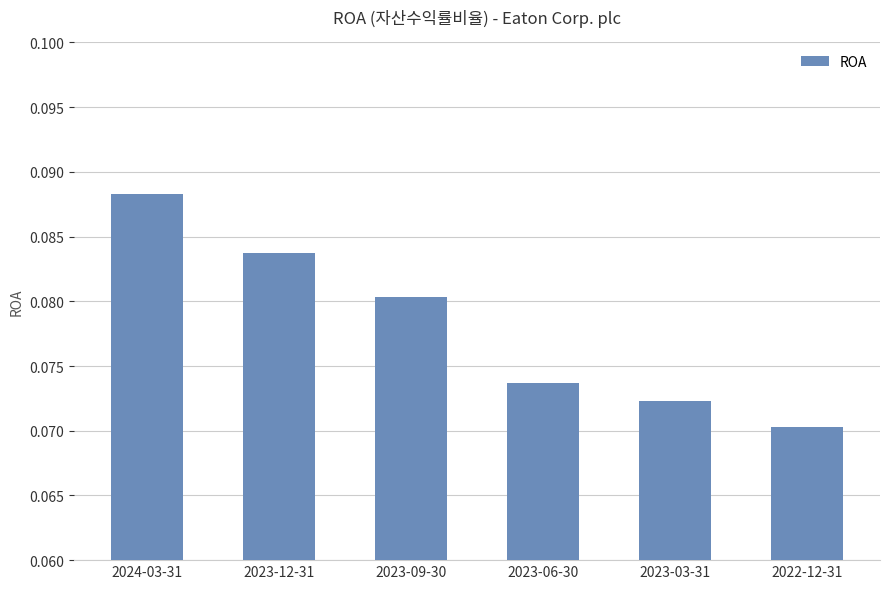

At which label is the value closest to 0?

2022-12-31